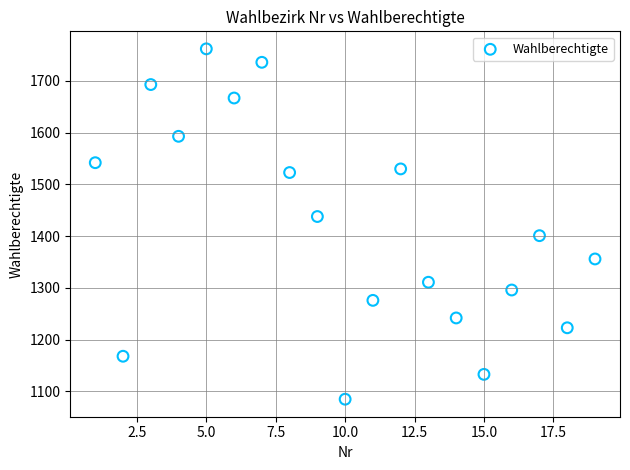

List the coordinates of all points as (Y, X) pairs, reading left to right.

(1542, 1)  (1168, 2)  (1693, 3)  (1593, 4)  (1762, 5)  (1667, 6)  (1736, 7)  (1523, 8)  (1438, 9)  (1085, 10)  (1276, 11)  (1530, 12)  (1311, 13)  (1242, 14)  (1133, 15)  (1296, 16)  (1401, 17)  (1223, 18)  (1356, 19)